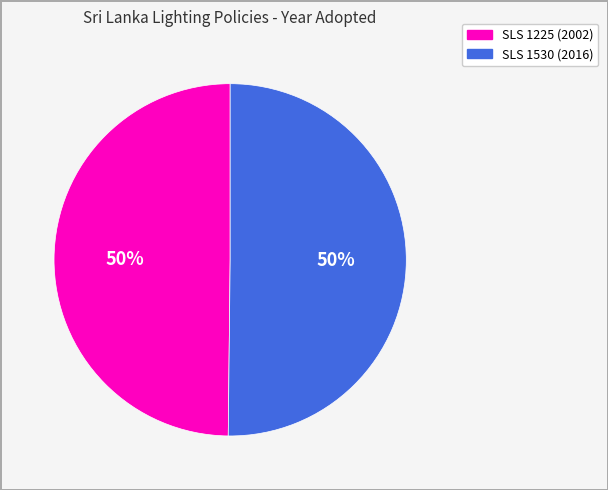

Approximately how many times larger is the value at SLS 1225 (2002) compared to SLS 1530 (2016)?

1.0